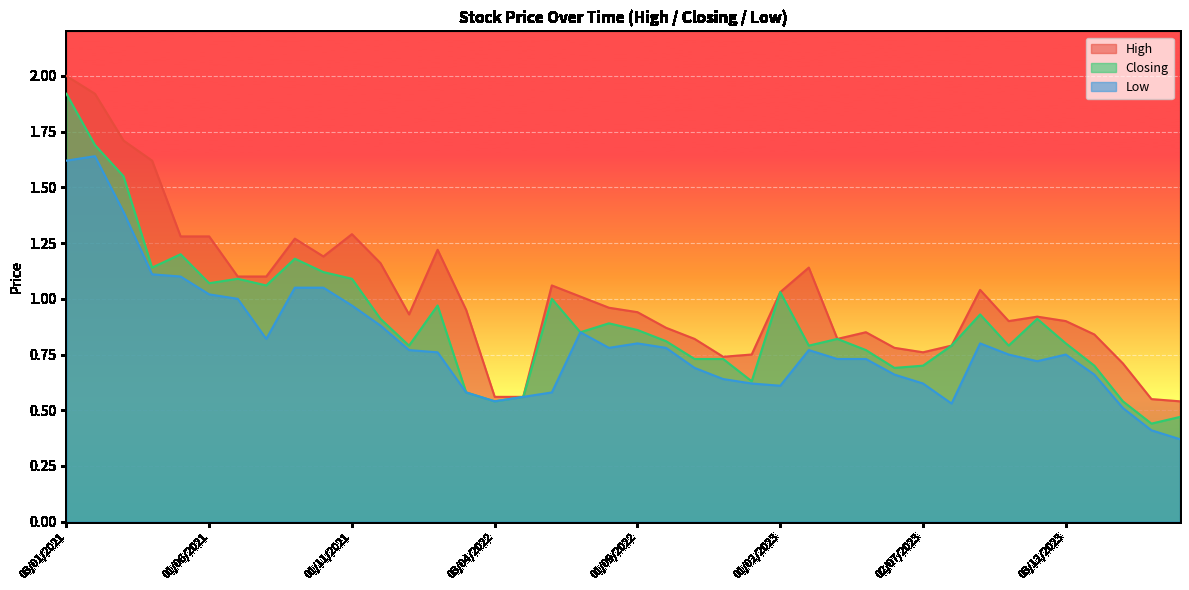

List the series in order of their overall mean, lowest first.

Low, Closing, High